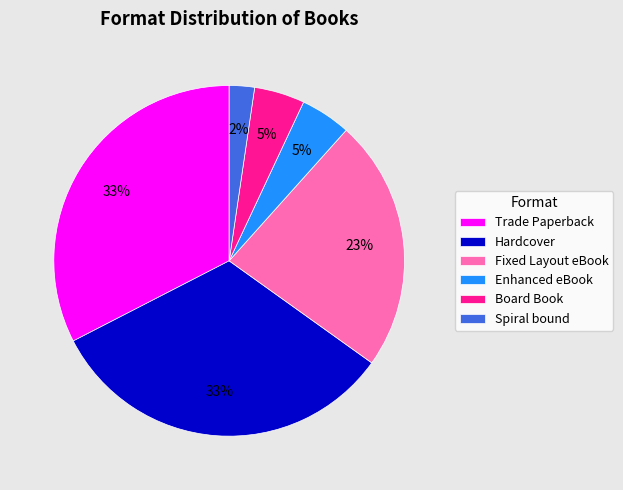

The Hardcover slice represents 33% of the pie. True or false?

True